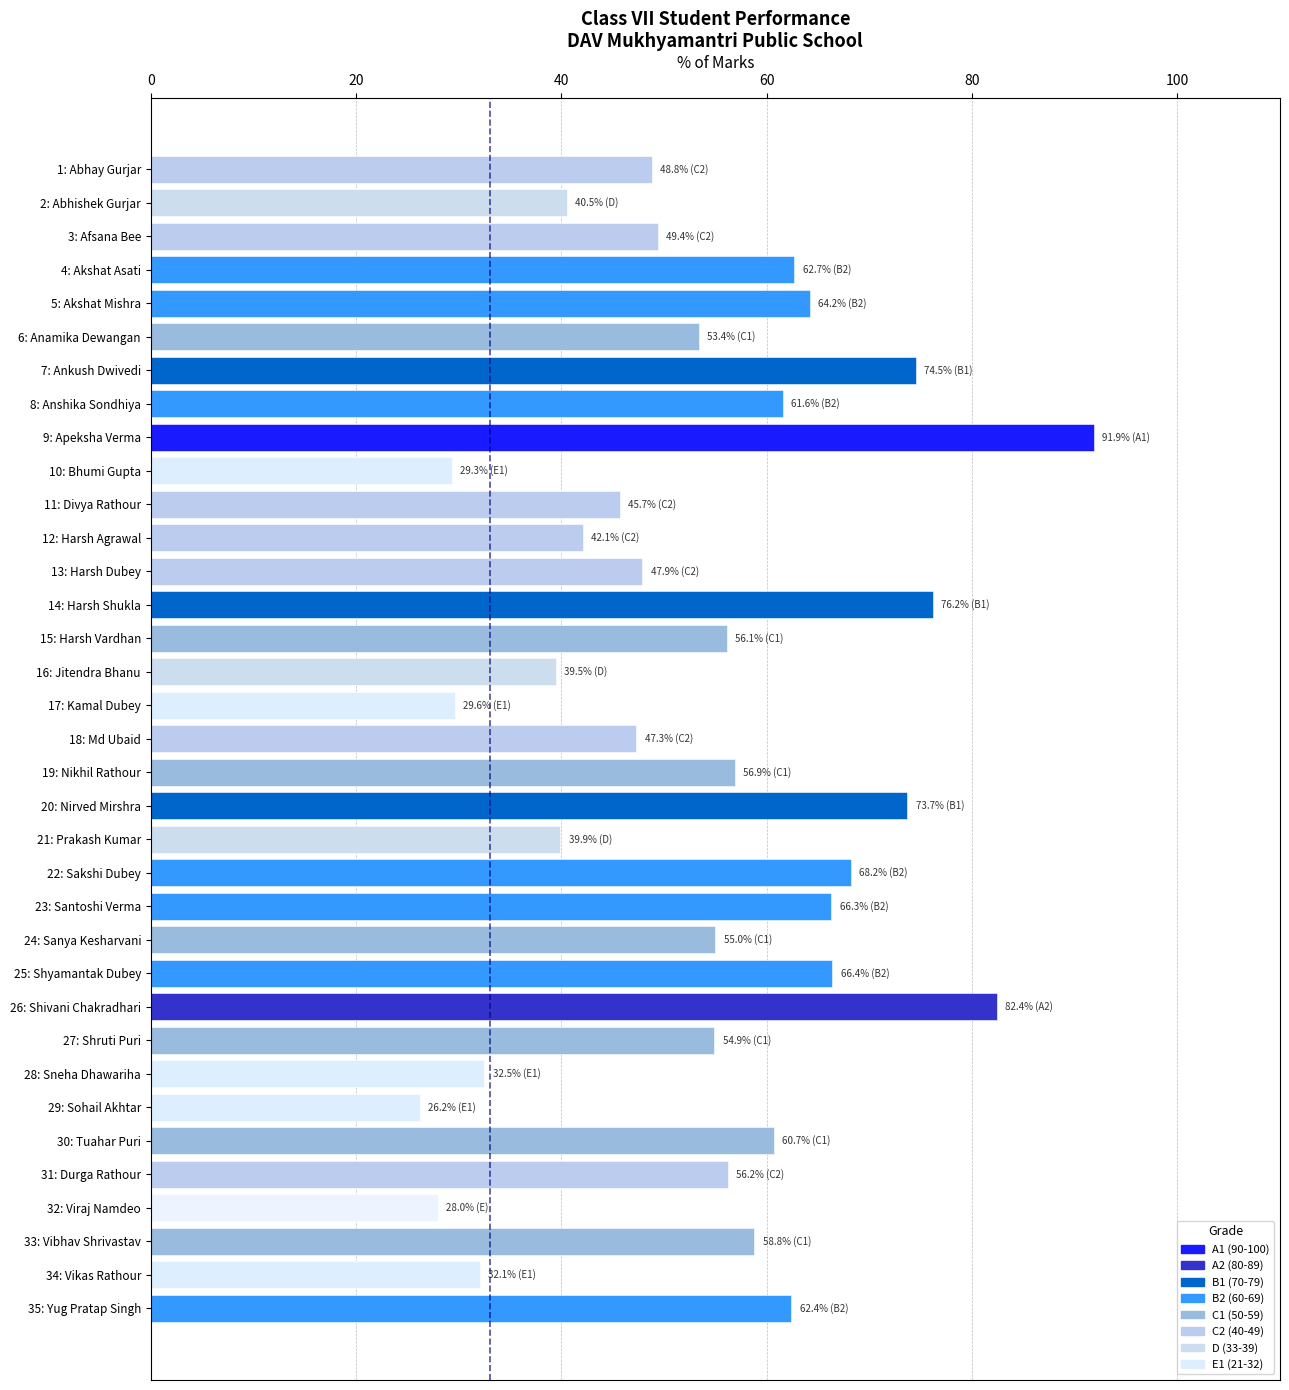

Does the chart contain stacked bars?

No